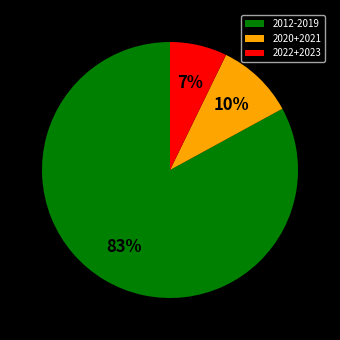

Does 2022+2023 account for over 50% of the chart?

No